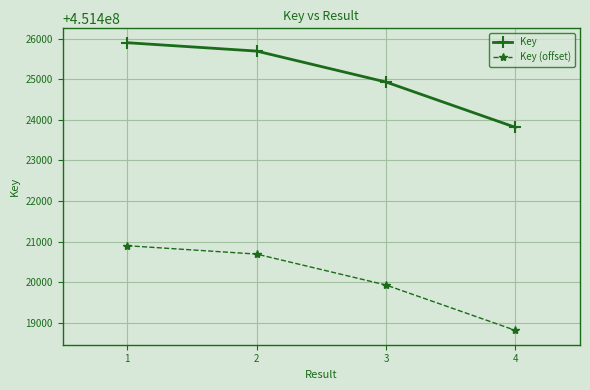

Rank the series by their maximum value, from highest to lowest.

Key, Key (offset)